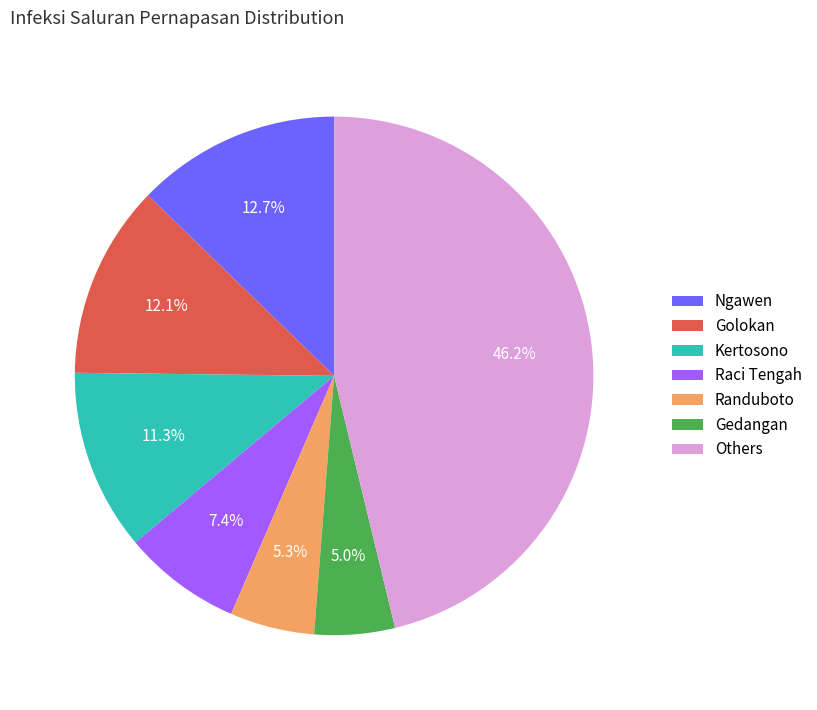

Does Gedangan account for over 50% of the chart?

No